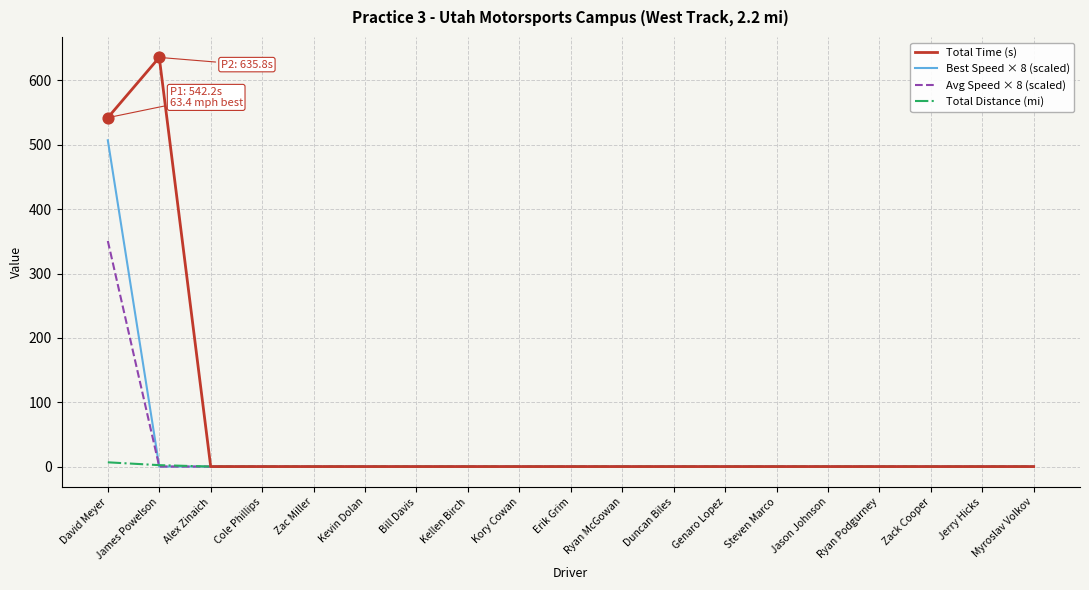

At which category is the sum across all series the highest?

David Meyer